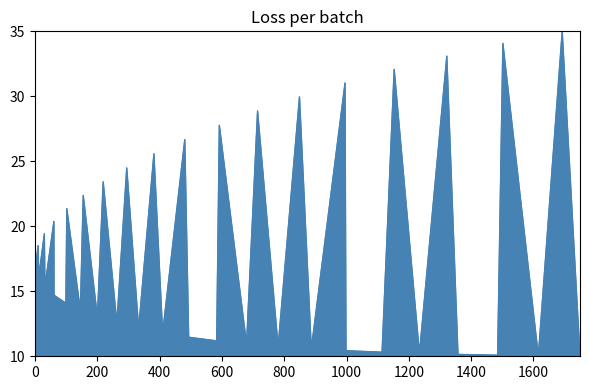

What is the minimum value shown in the chart?

10.0